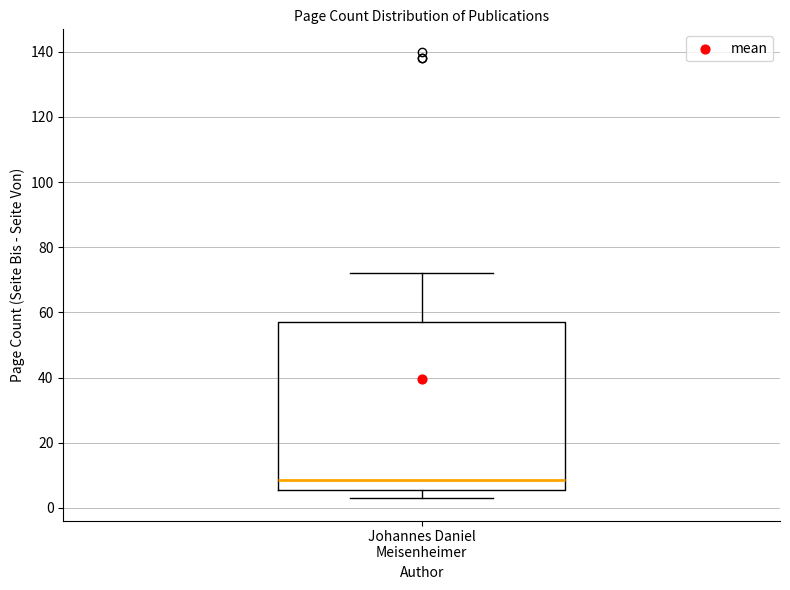

Where does the upper whisker of the box for Johannes Daniel Meisenheimer end on the y-axis? The values are not printed on the chart, so give them approximately, as read against the axis.

72